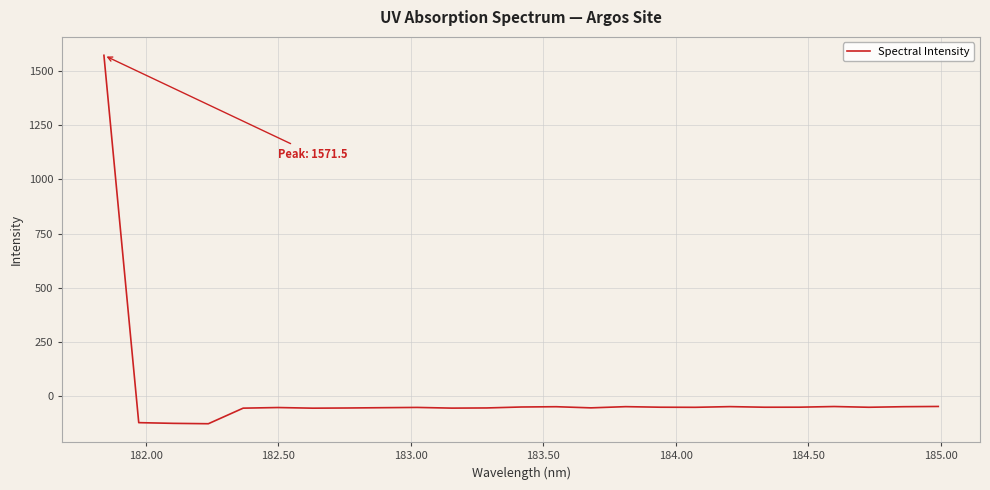

What is the difference between the maximum and minimum values?

1698.3